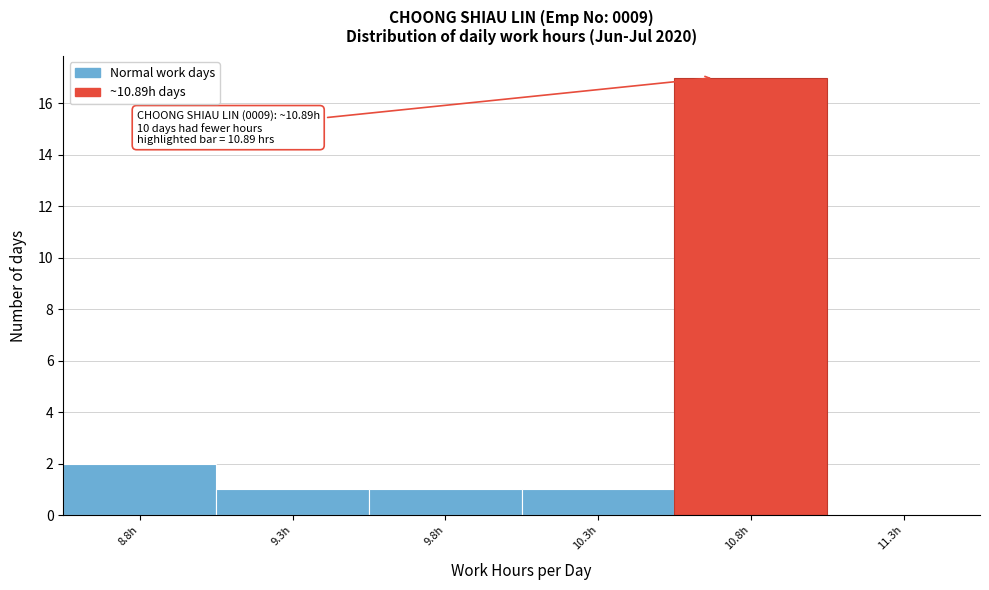

Reading left to right, extract all data points from this chart.

8.8h=2	9.3h=1	9.8h=1	10.3h=1	10.8h=17	11.3h=0